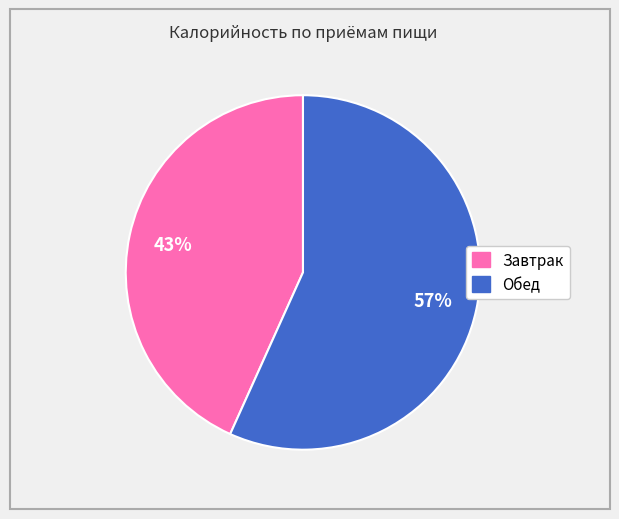

Count the number of slices in the pie.

2